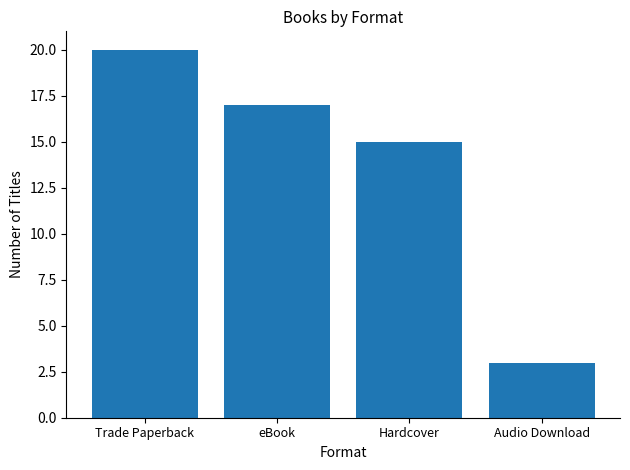

Which category has the lowest value across all series?

Audio Download